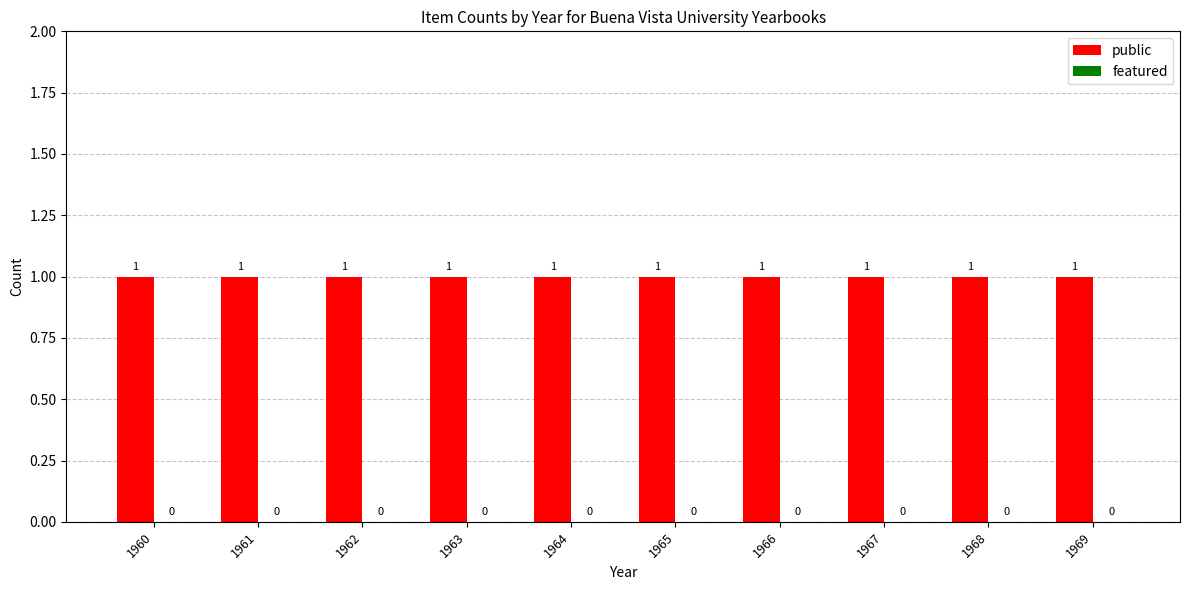

What are all the series names shown in the legend?

public, featured